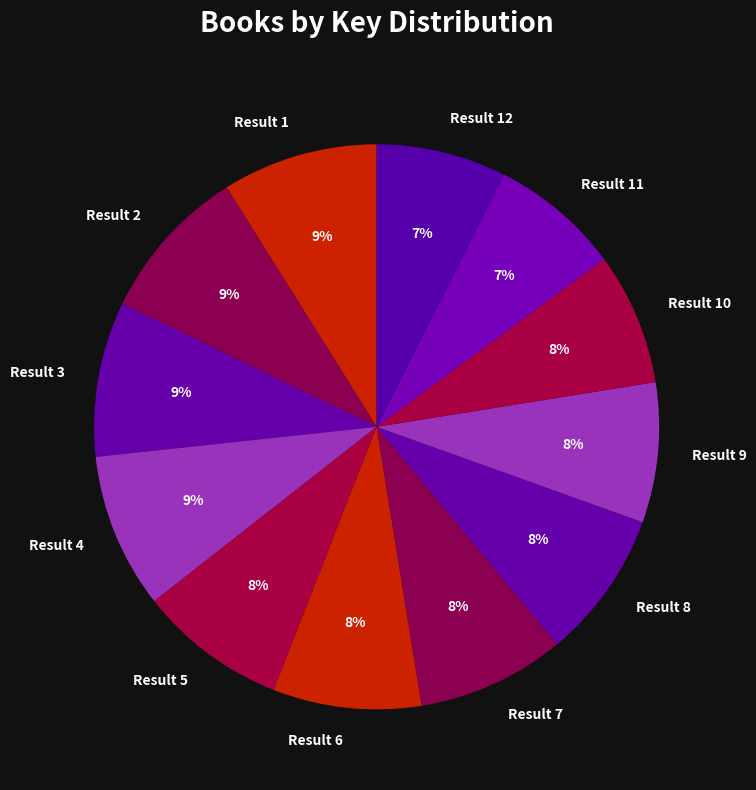

Is it true that Result 1 is 9% of the pie?

True